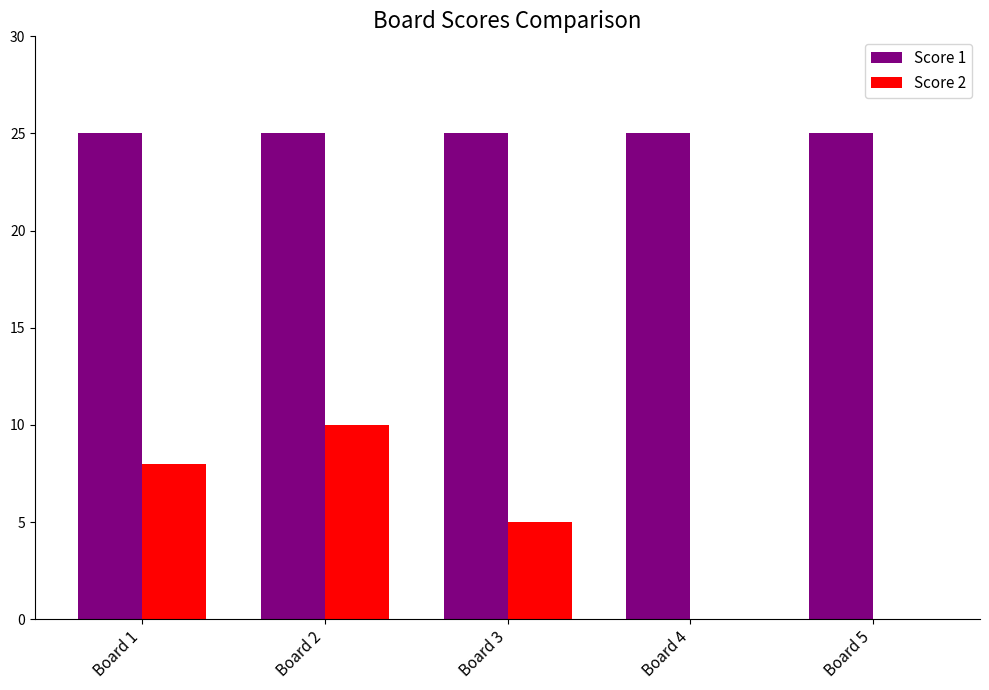

The Score 2 series shows 10 at Board 2. True or false?

True